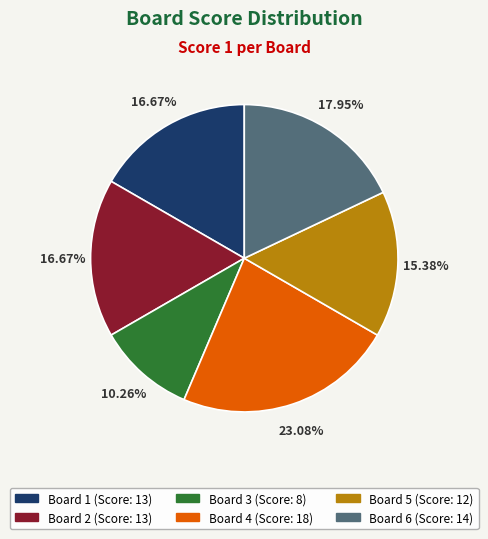

Is there a majority slice in this chart?

No